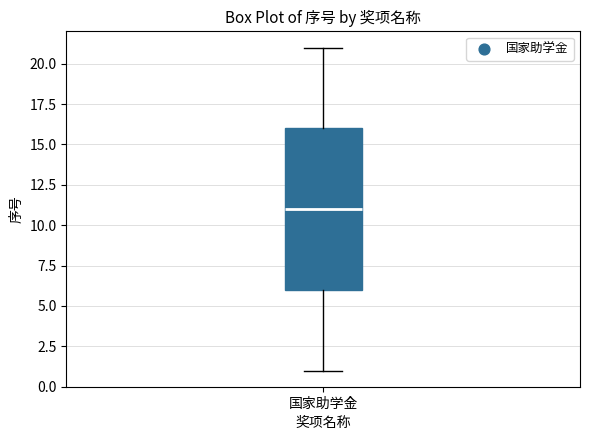

Where does the lower whisker of the box for 国家助学金 end on the y-axis? The values are not printed on the chart, so give them approximately, as read against the axis.

1